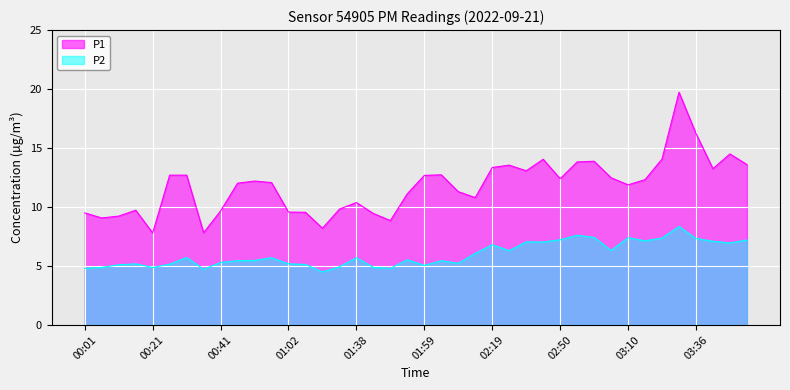

Where is the first local minimum for P2?

00:21